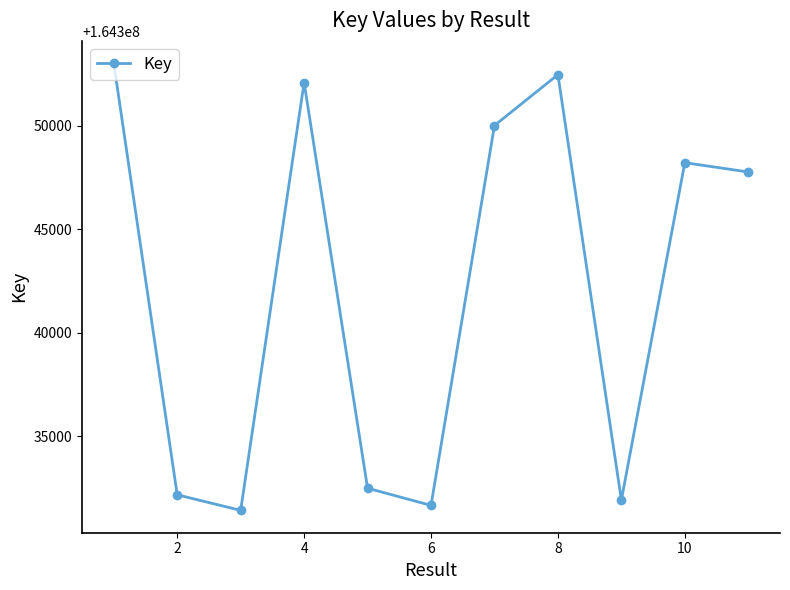

What is the minimum value shown in the chart?

164331406